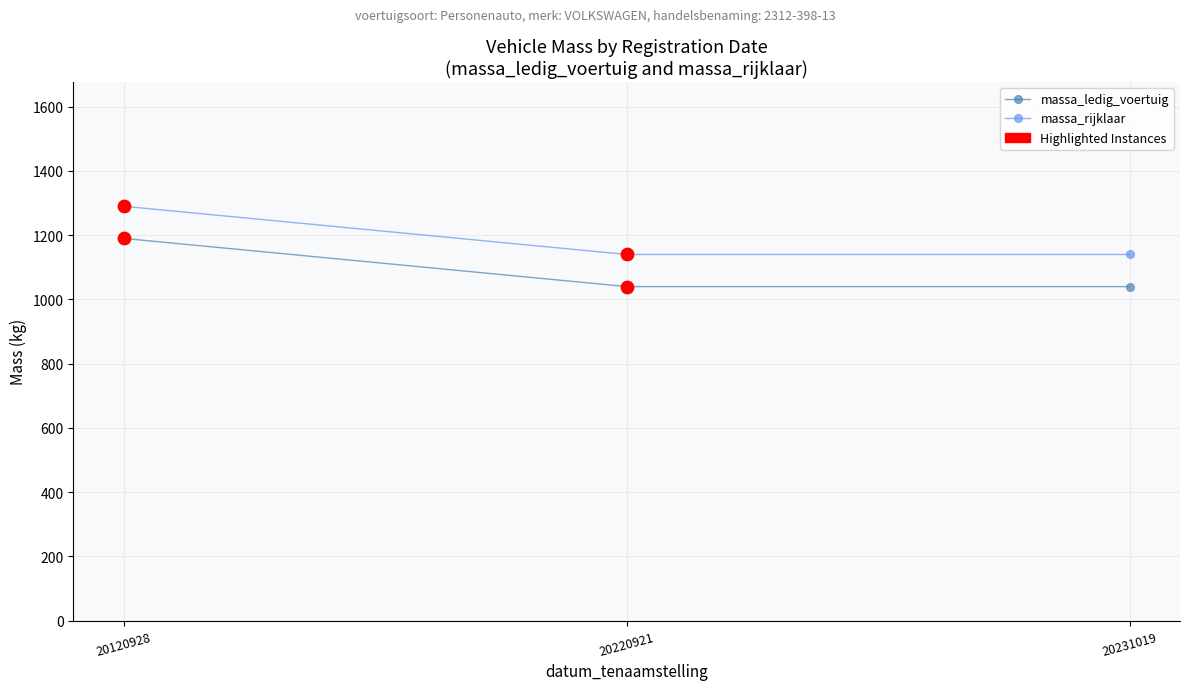

What is the sum of all massa_rijklaar values?

3570